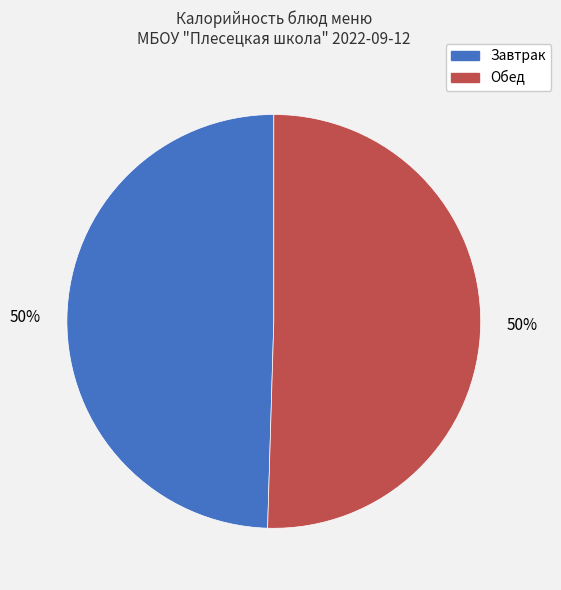

To the nearest percent, what is the average slice percentage?

50%